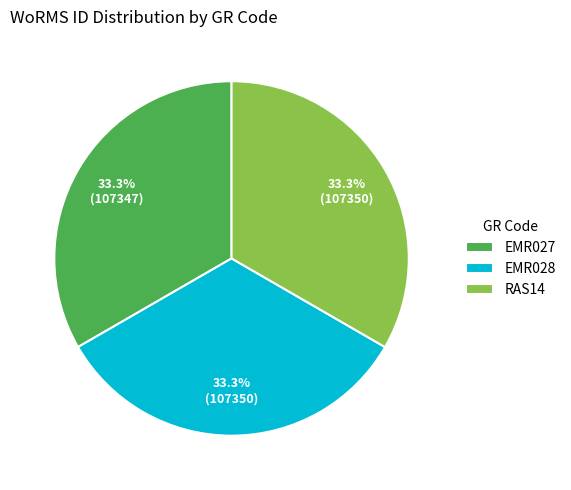

Is it true that RAS14 is 19% of the pie?

False